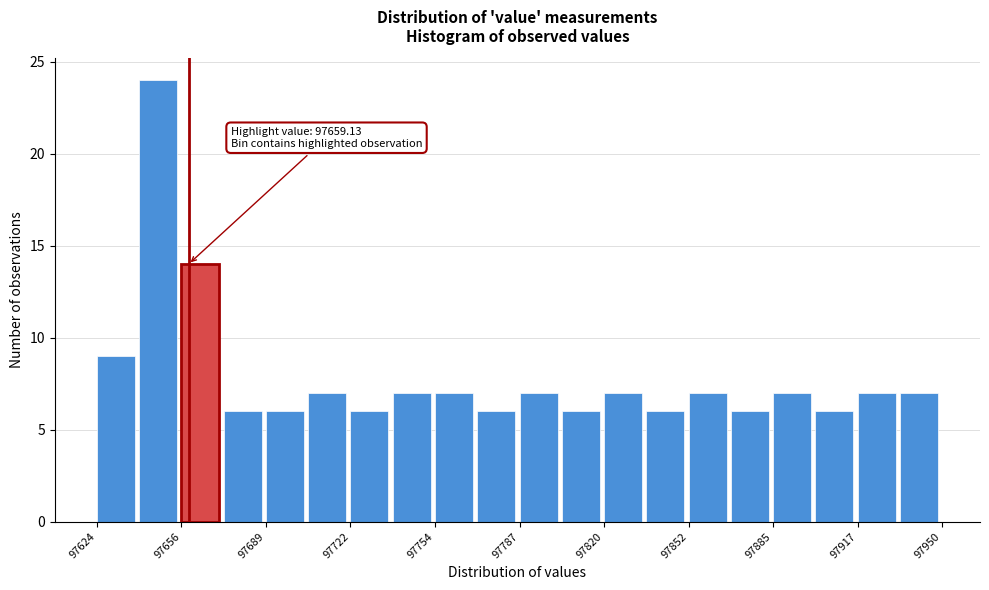

Around what value on the x-axis is the tallest bar? Give the approximate position of its centre, as read against the axis.

97645